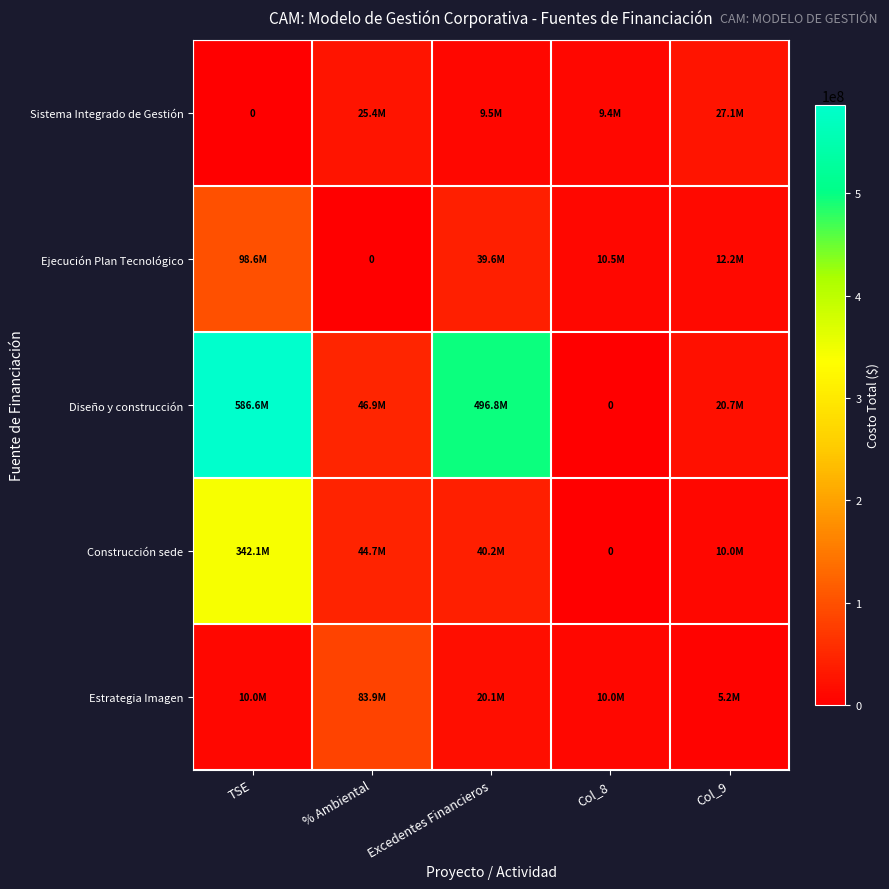

Which series has the largest total across all categories?

Diseño y construcción